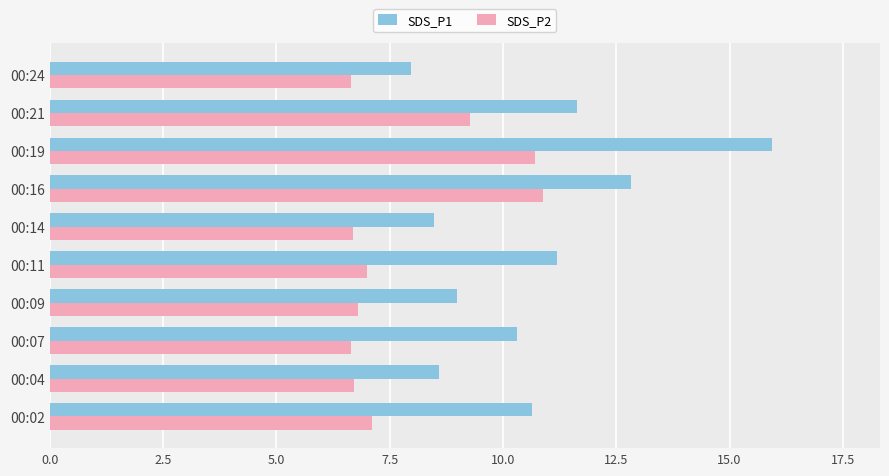

The value of SDS_P2 at 00:14 is 6.7. True or false?

True